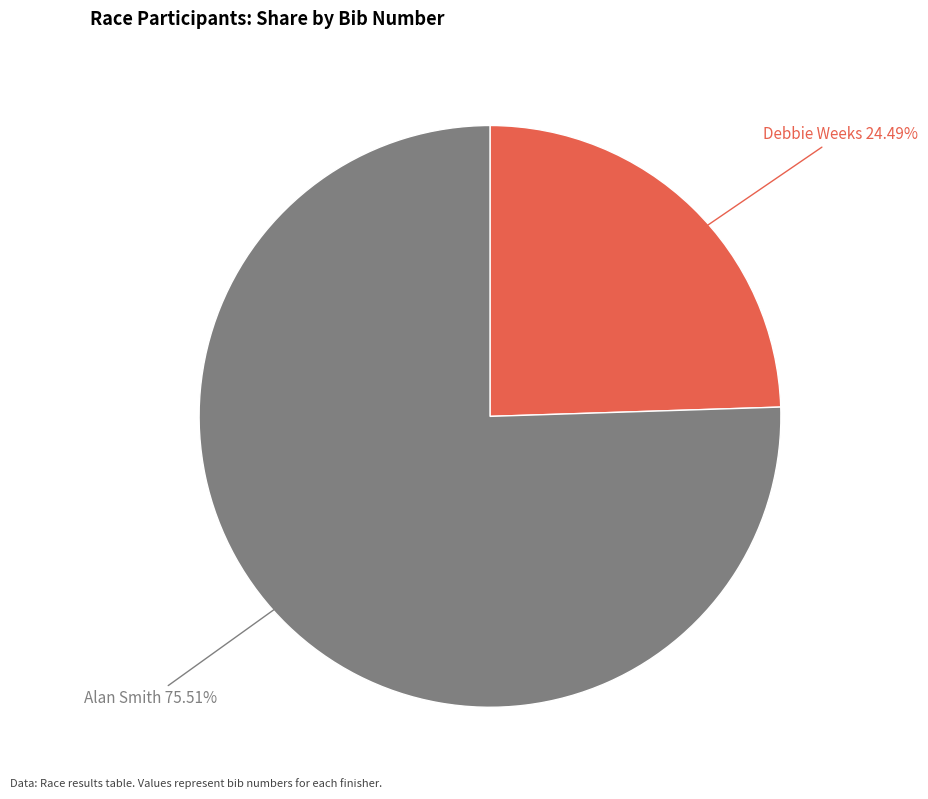

To the nearest percent, what is the average slice percentage?

50%